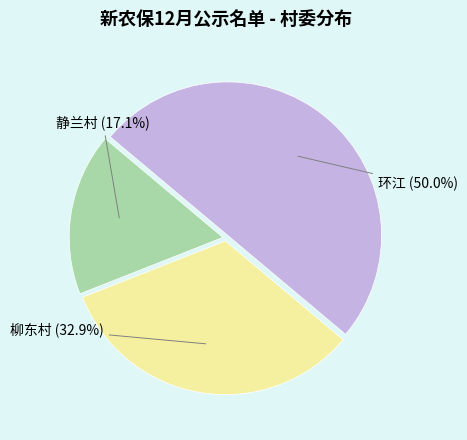

Count the number of slices in the pie.

3